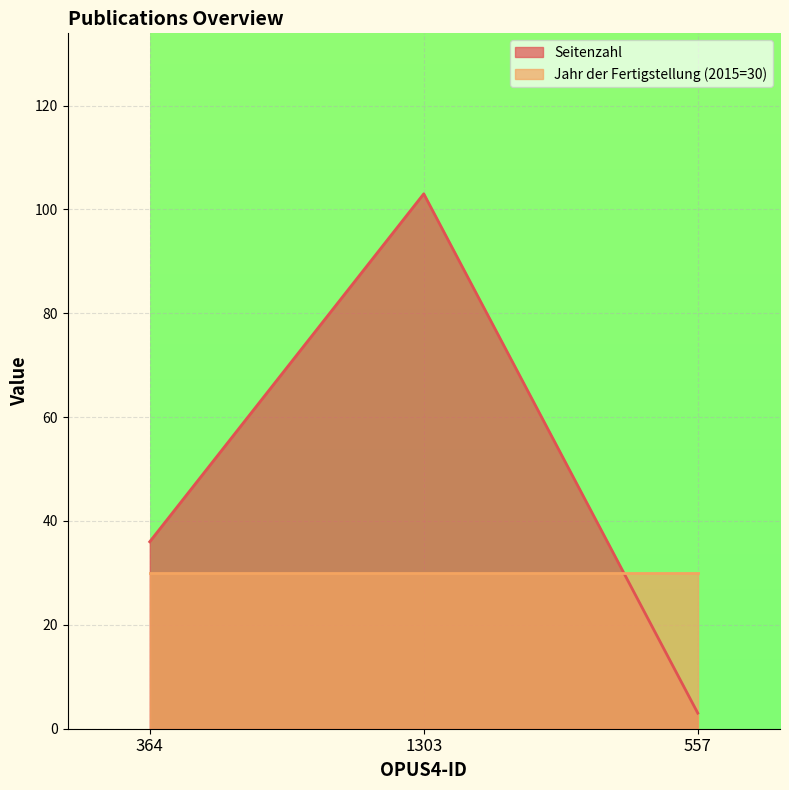

How many series are shown in this chart?

2